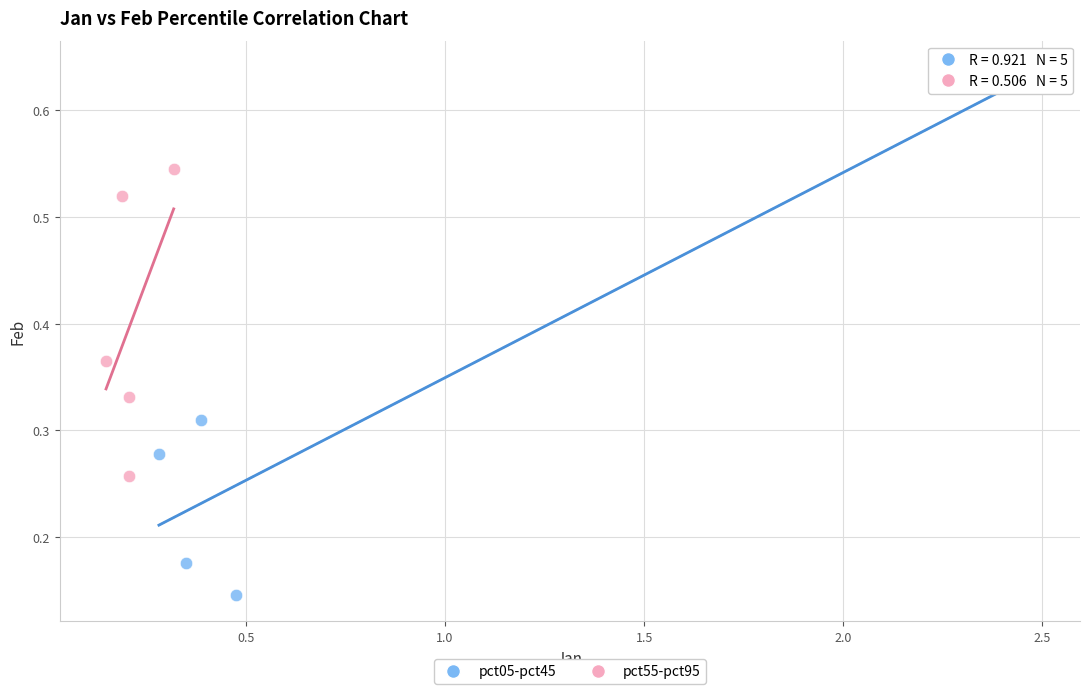

What are all the series names shown in the legend?

pct05-pct45, pct55-pct95